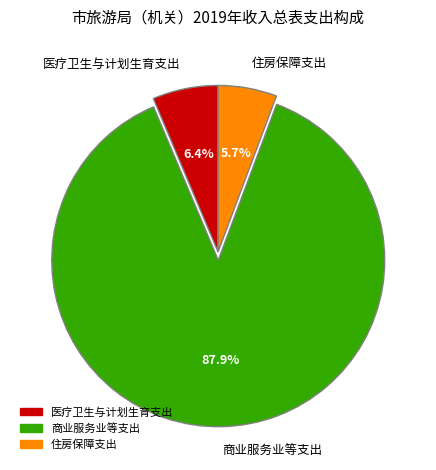

Does 商业服务业等支出 account for over 50% of the chart?

Yes